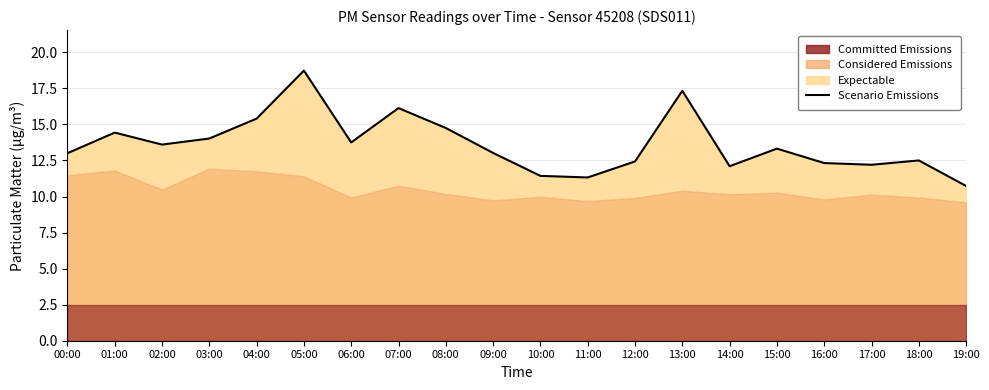

True or false: the data shows 19.5 at 12:00.

False